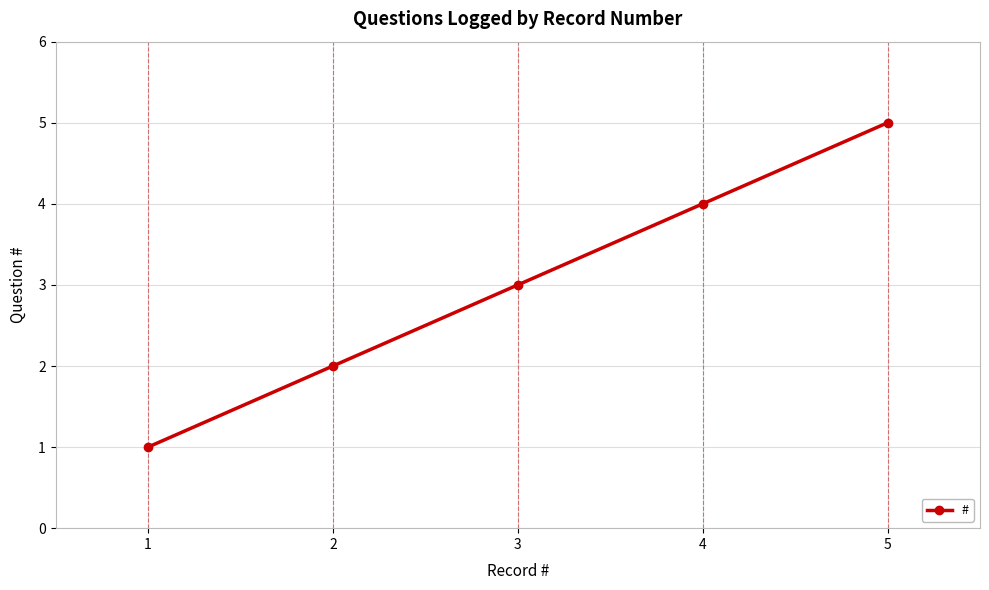

List the labels in order of value, smallest first.

1, 2, 3, 4, 5